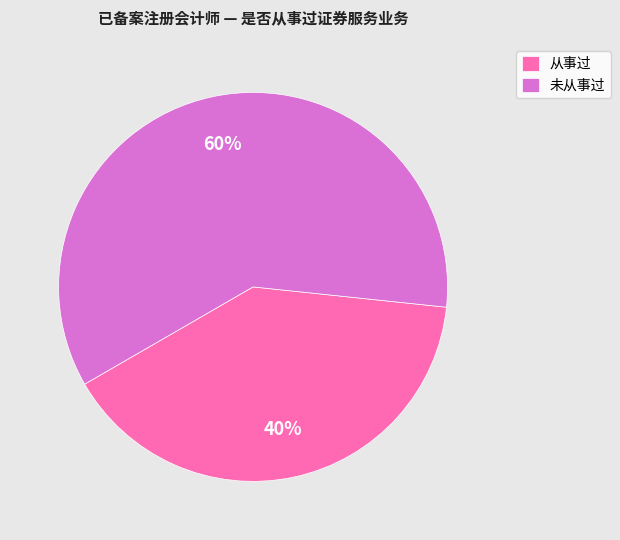

Do 未从事过 and 从事过 together represent more than half of the pie?

Yes